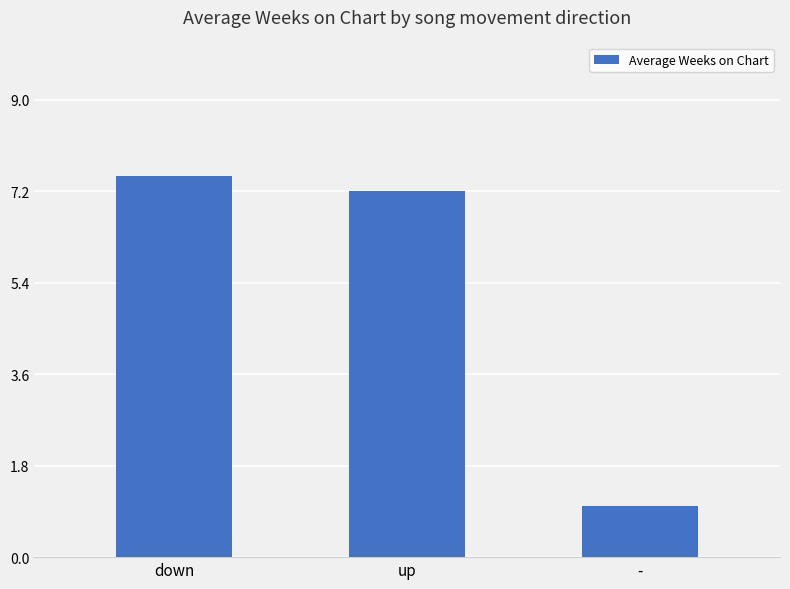

Reading left to right, extract all data points from this chart.

down=7.5	up=7.2	-=1.0